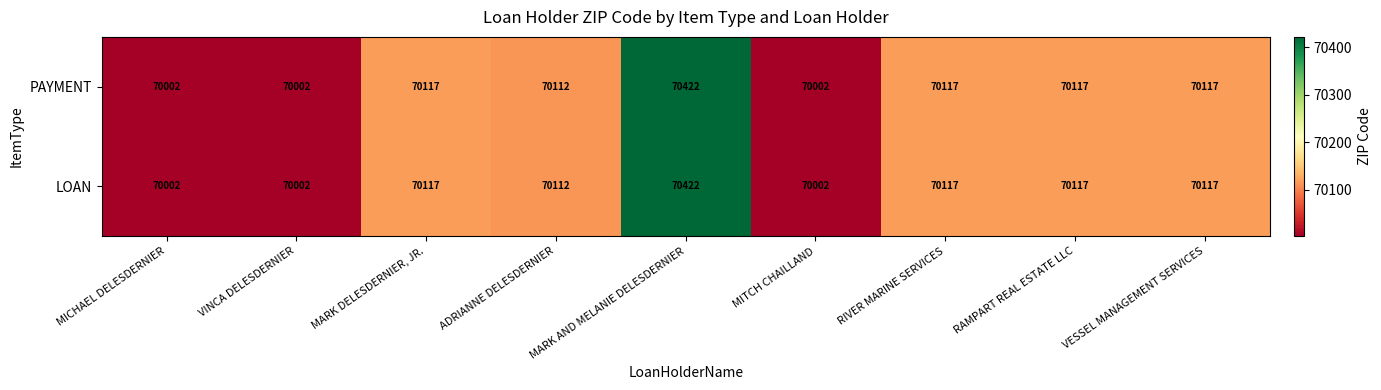

At which category is the sum across all series the highest?

MARK AND MELANIE DELESDERNIER